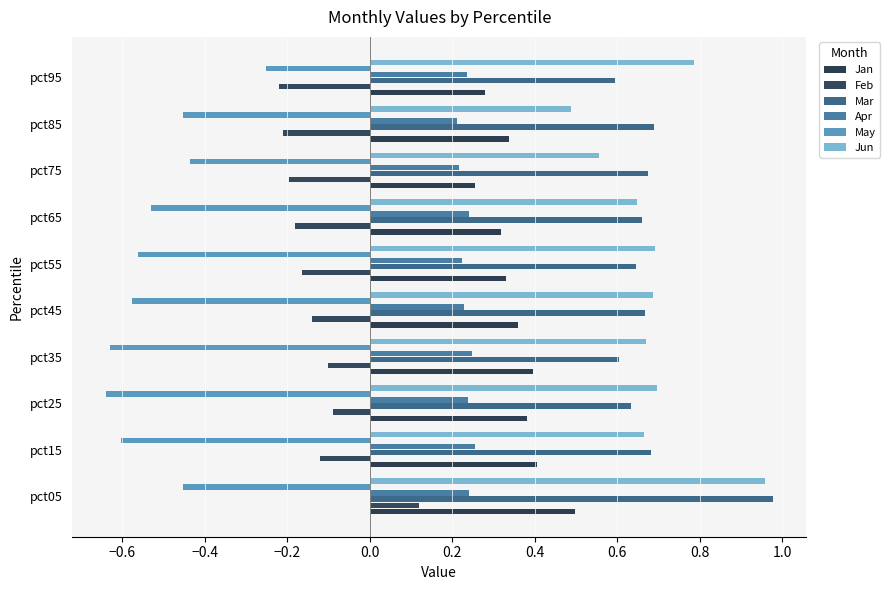

How many data points in Feb are above 0?

1